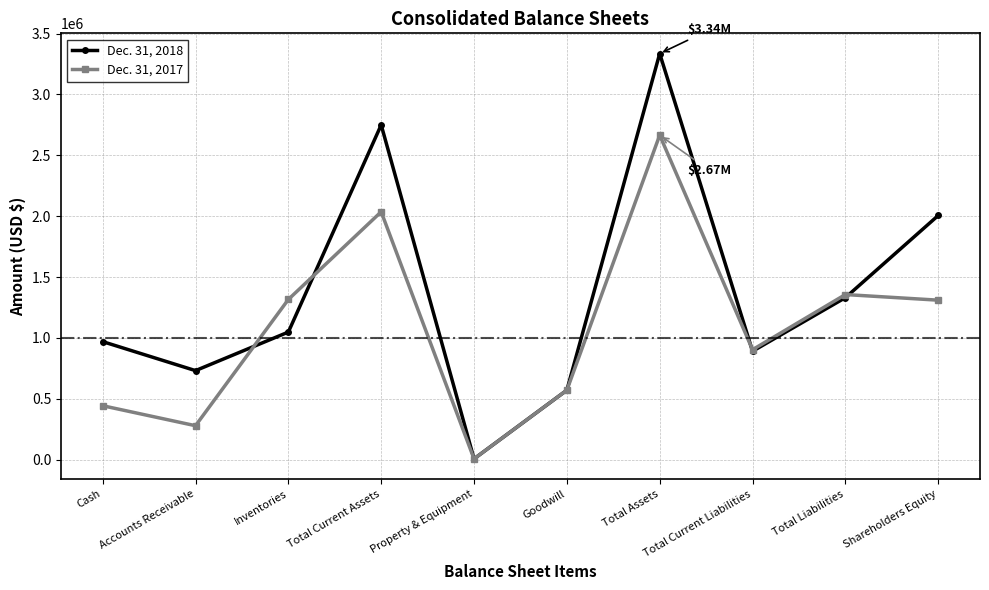

Which series changed the most between Inventories and Goodwill?

Dec. 31, 2017